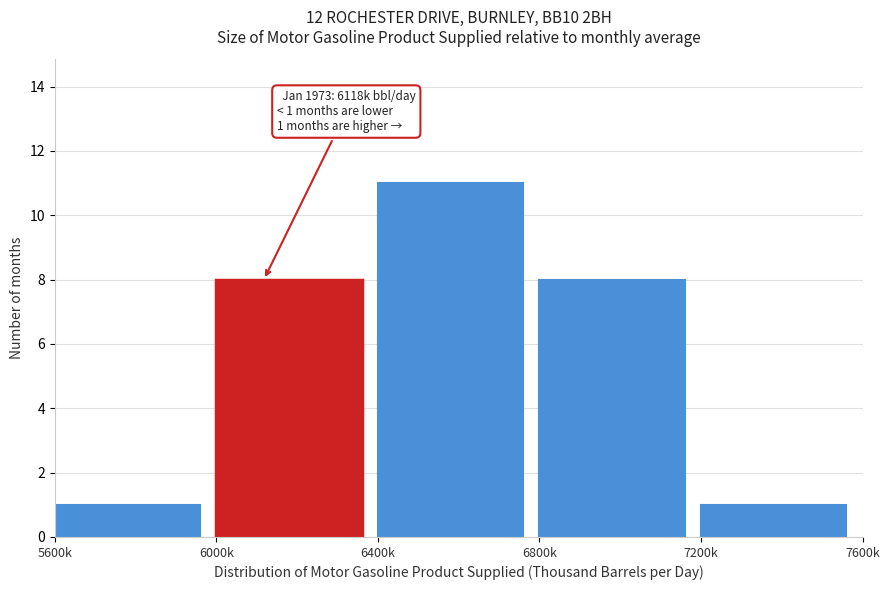

Reading left to right, transcribe all the data shown in this chart.

1	8	11	8	1